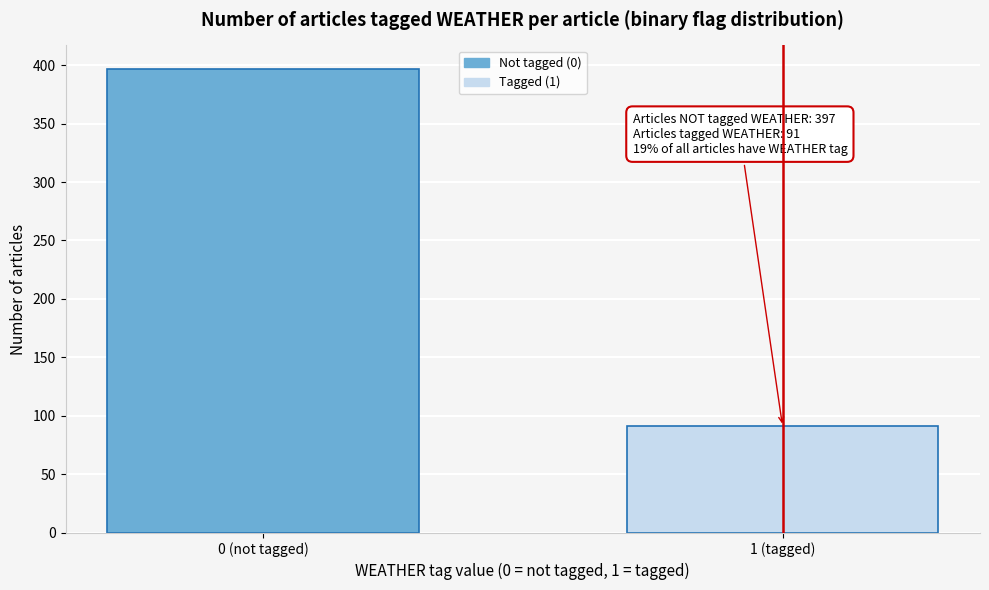

Reading left to right, transcribe all the data shown in this chart.

397	91